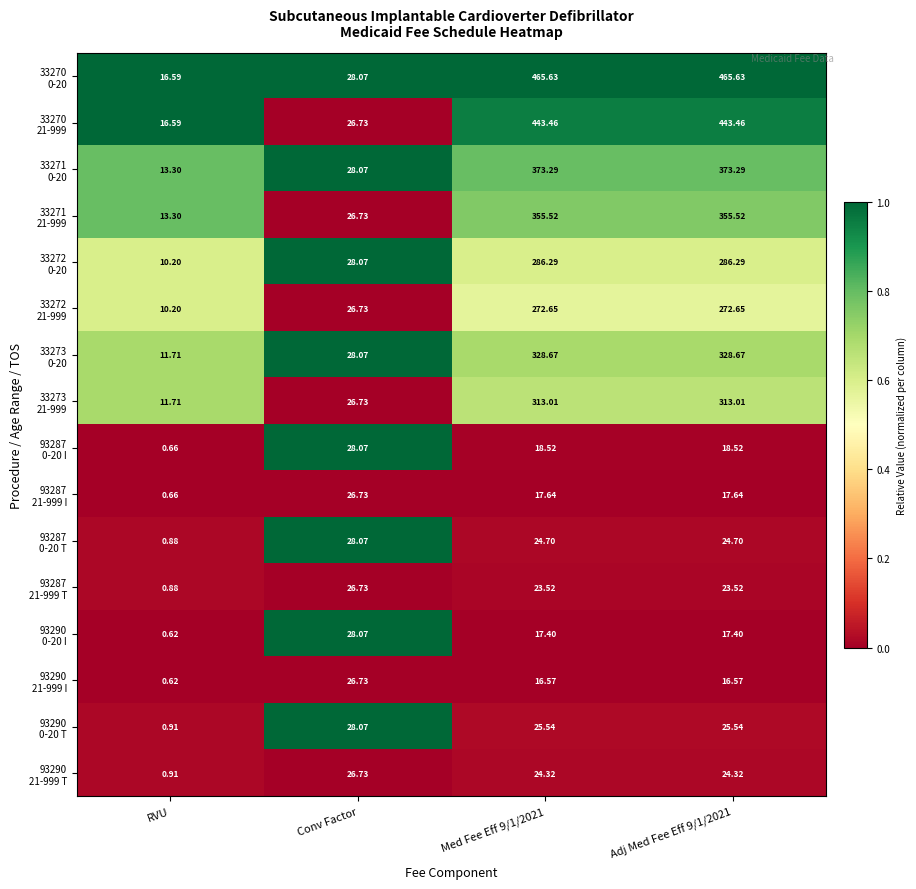

What is the maximum value shown in the chart?

465.6